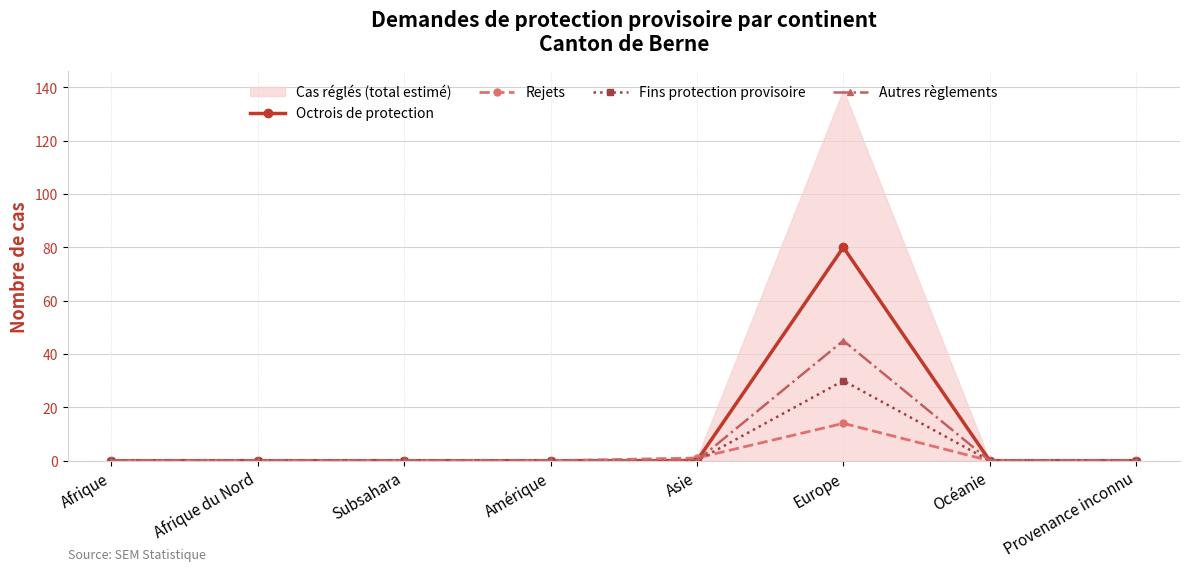

Does the chart display data point markers on the line(s)?

Yes